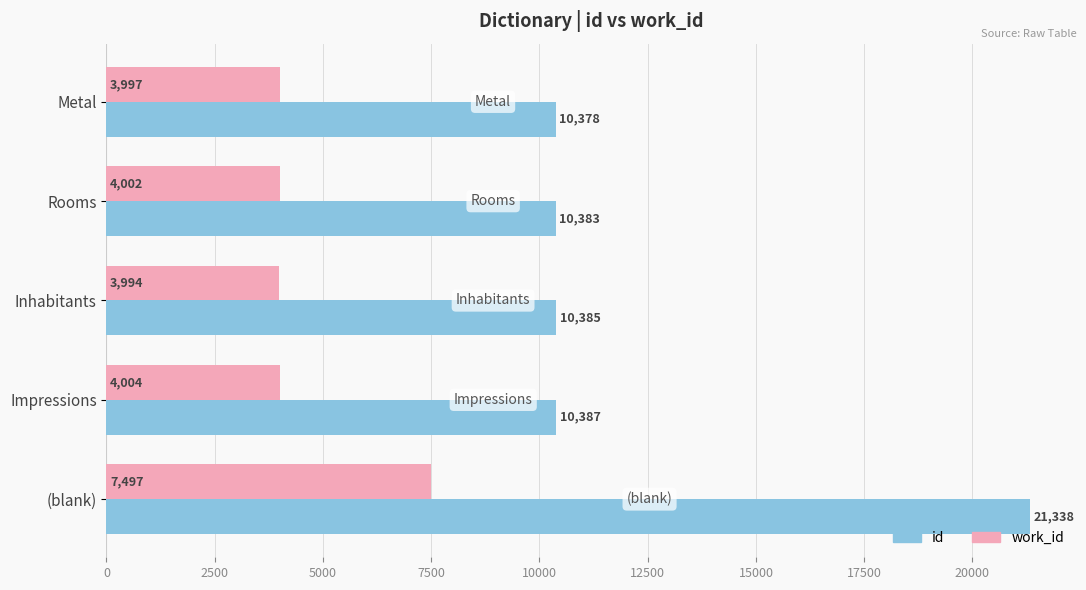

Read the id value at Inhabitants.

10385